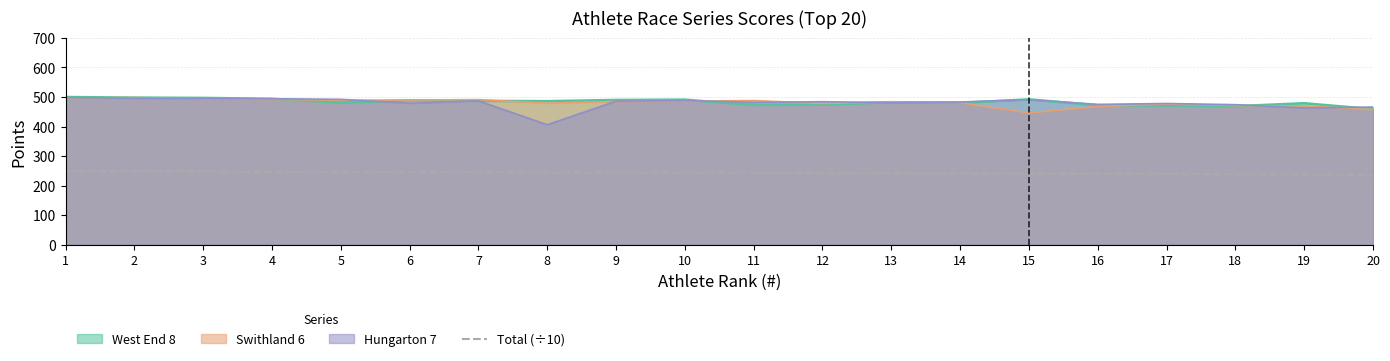

Is it true that the value at 16 is 425.8?

False